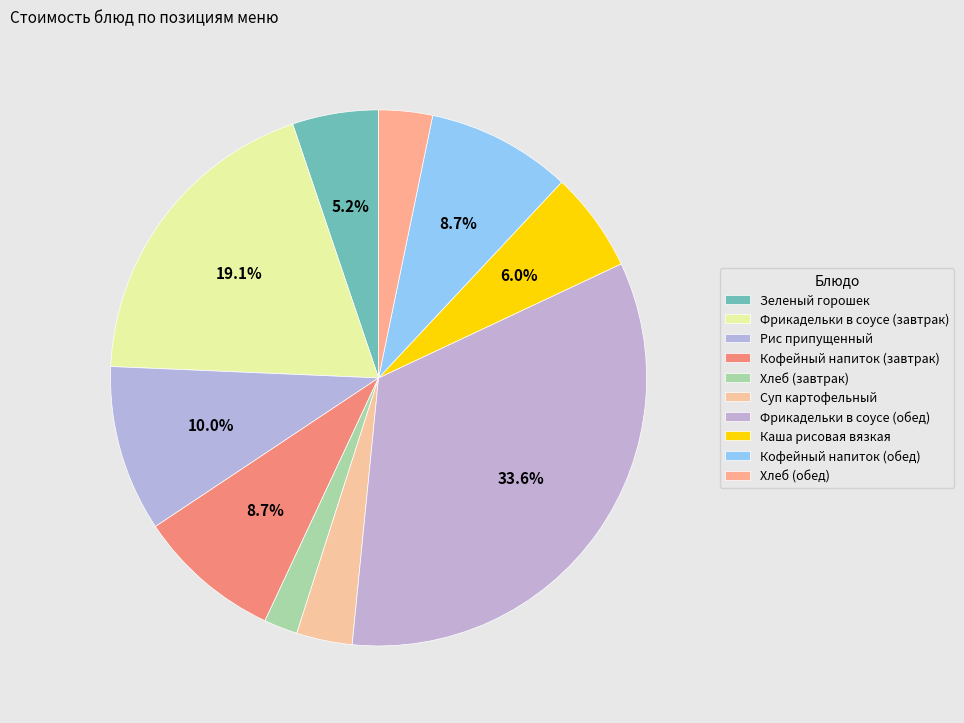

What is the largest slice in the pie chart?

Фрикадельки в соусе (обед)